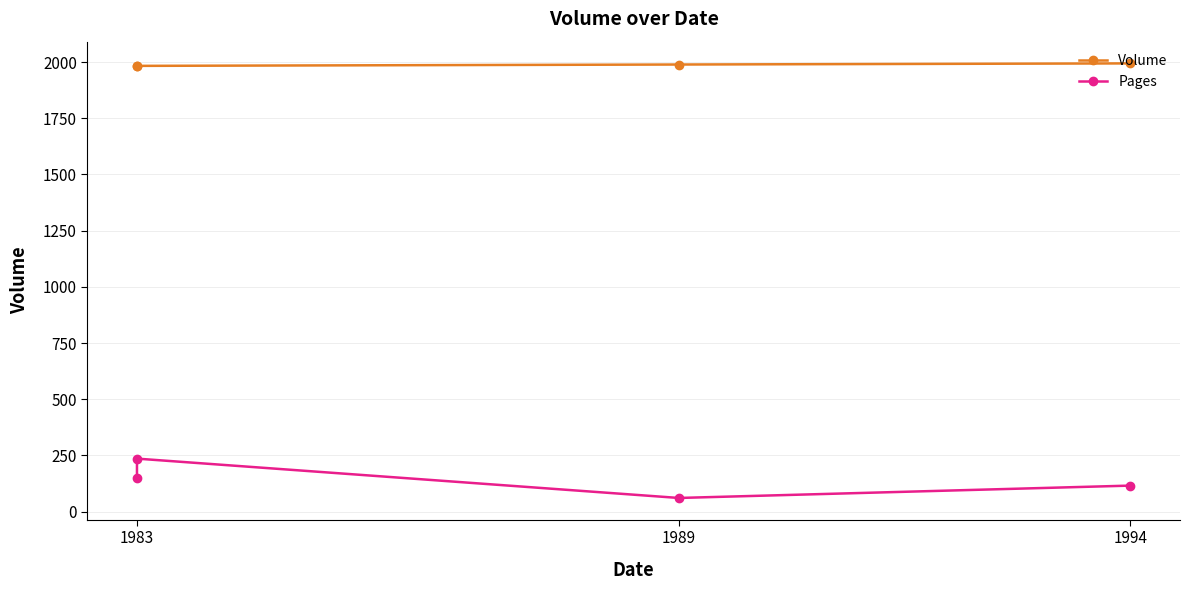

How many lines are shown in the chart?

2